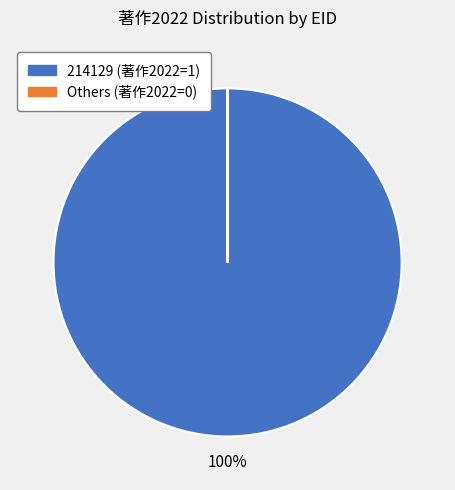

Is there any slice that represents more than half of the pie?

Yes